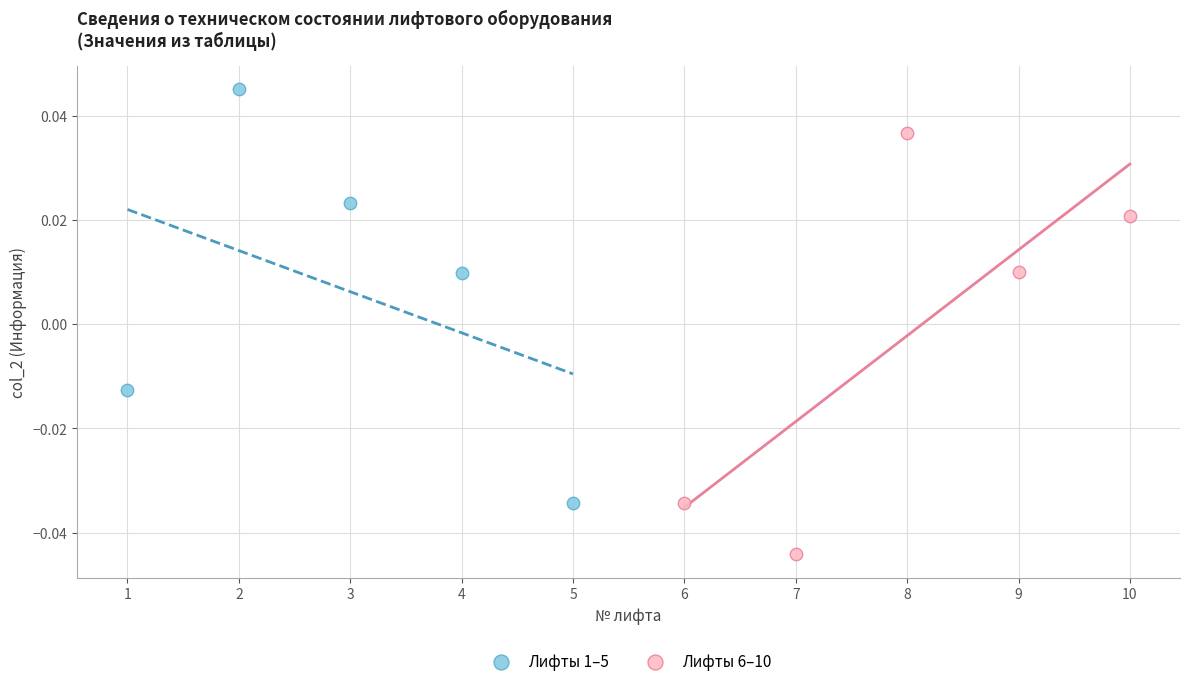

Which series reaches the maximum Y coordinate?

Лифты 1–5